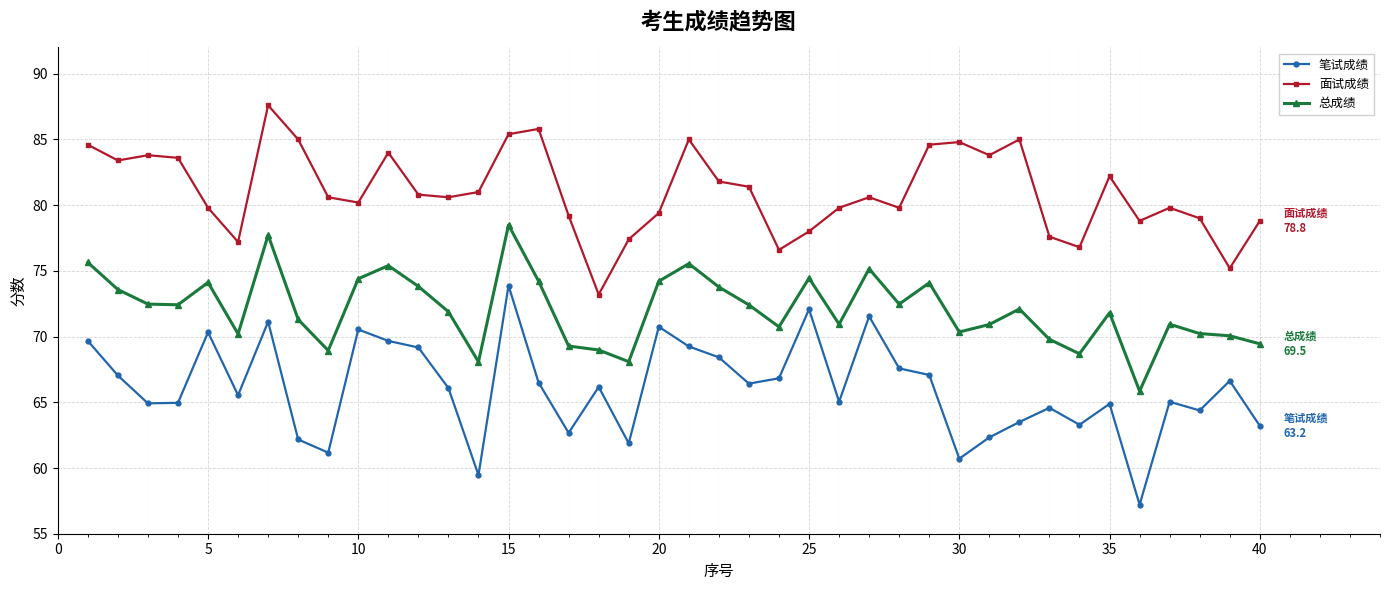

How many interior local valleys does the 面试成绩 series have?

11